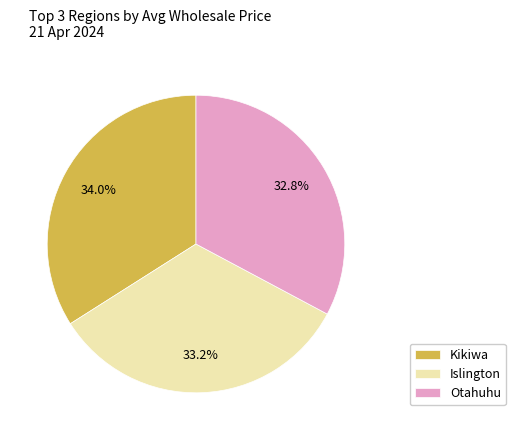

Combined, do Islington and Kikiwa account for over 50%?

Yes